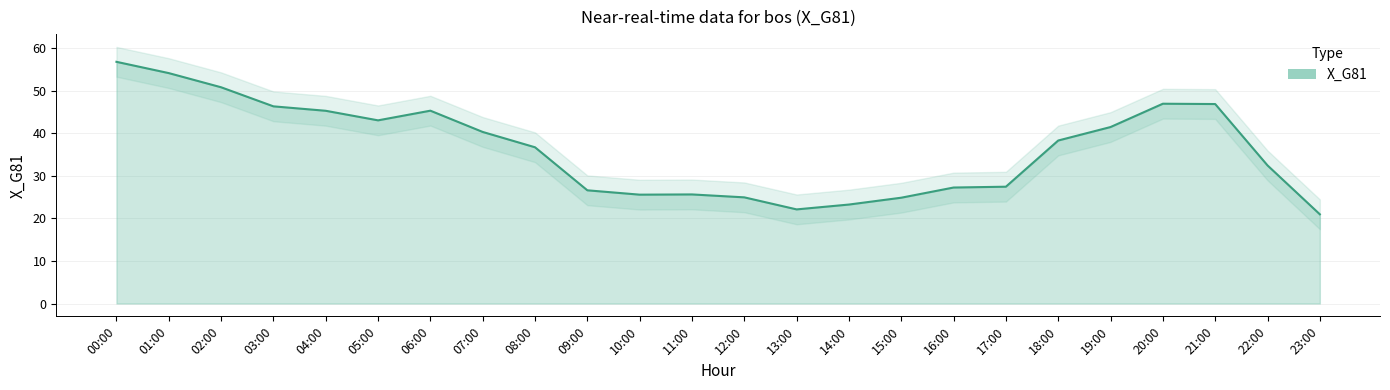

True or false: the data shows 11.5 at 18:00.

False